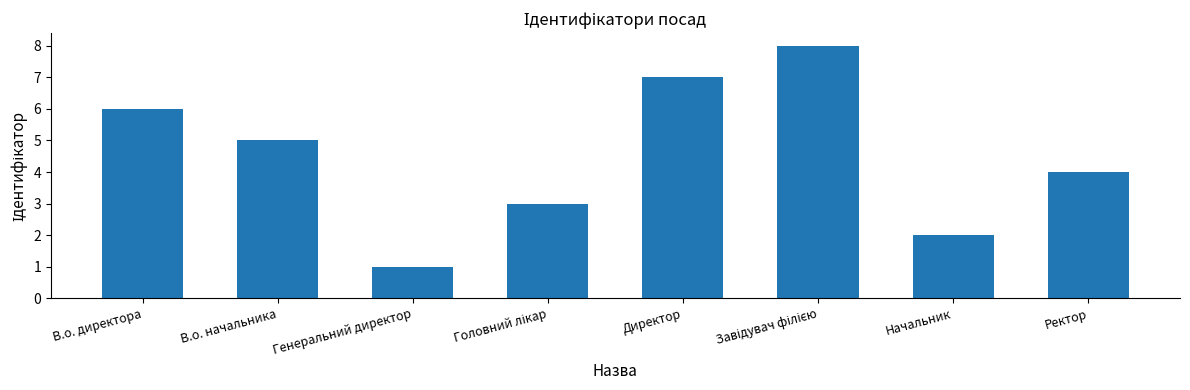

How many bars are there in total?

8